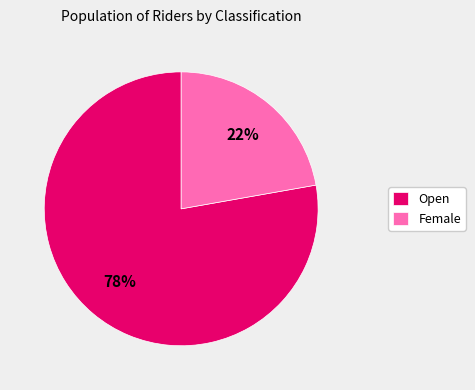

What is the ratio of the value at Female to the value at Open?

0.3